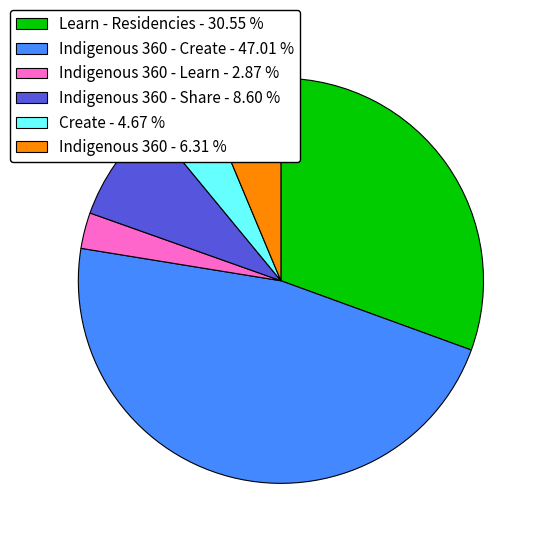

Approximately how many times larger is the value at Indigenous 360 - Share - 8.60 % compared to Indigenous 360 - Learn - 2.87 %?

3.0